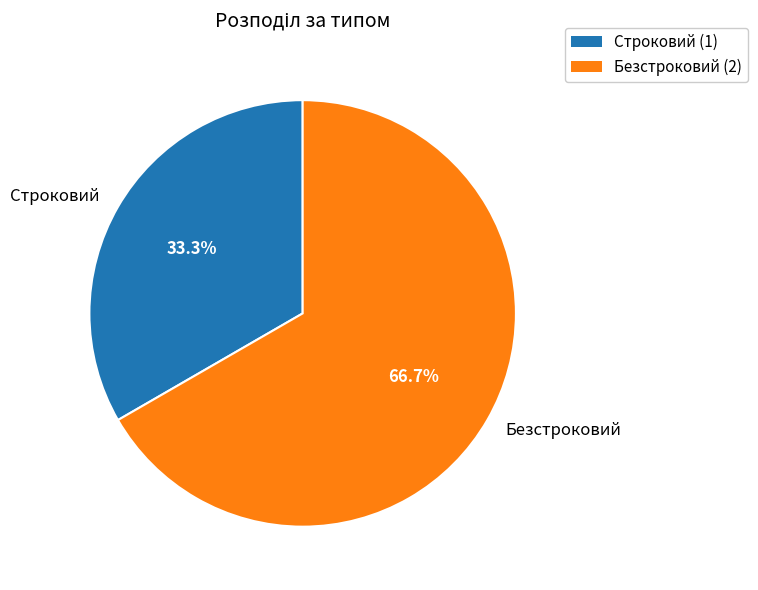

True or false: Строковий accounts for 41% of the total.

False